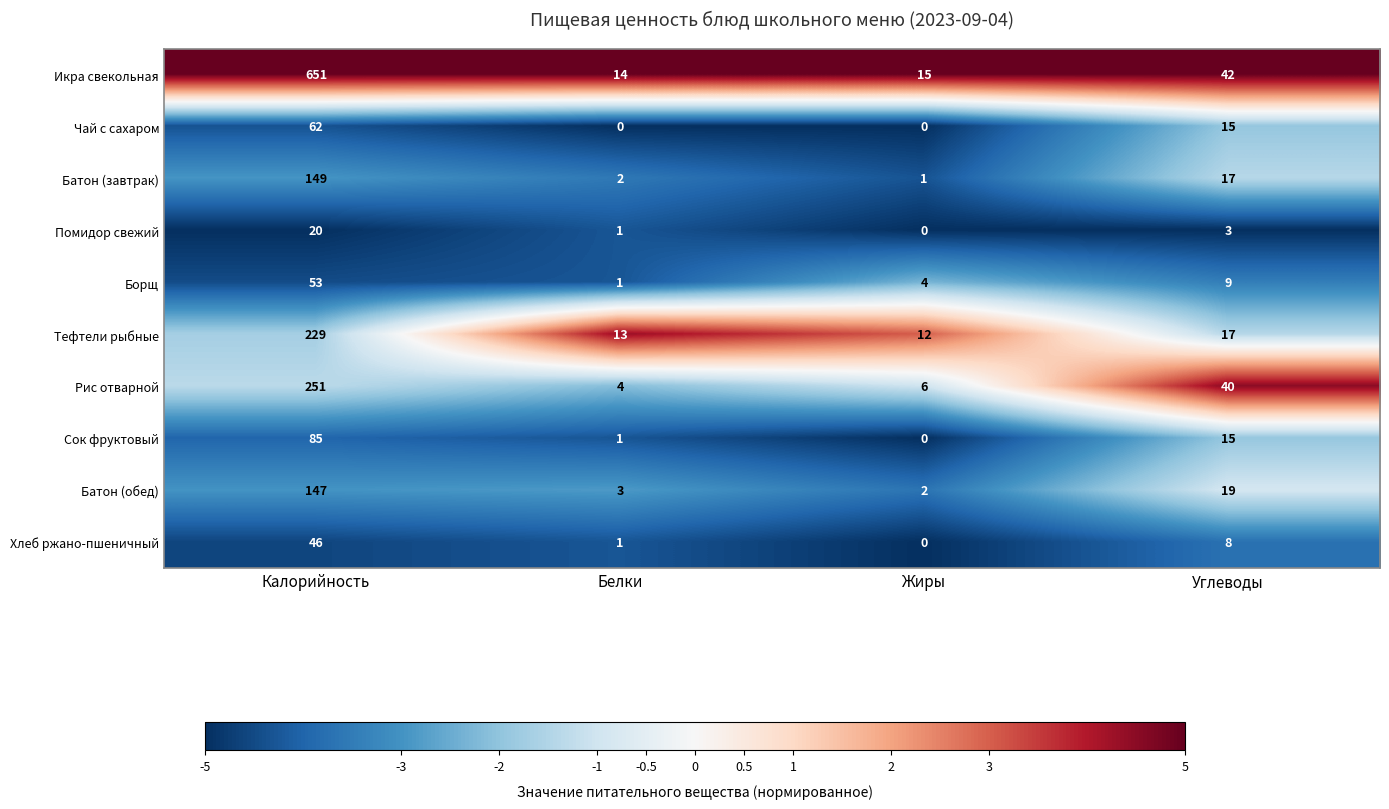

What is the sum of the Батон (завтрак) values at Углеводы and Калорийность?

166